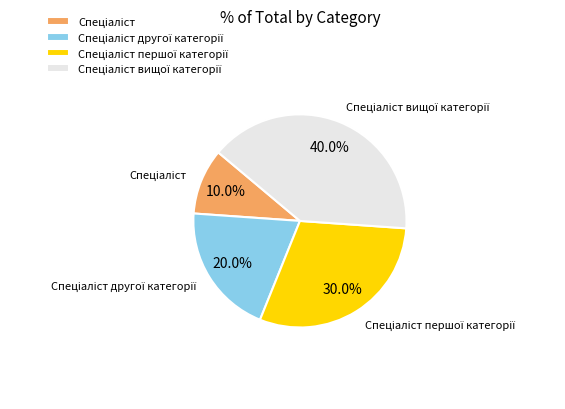

How many slices are in this pie chart?

4